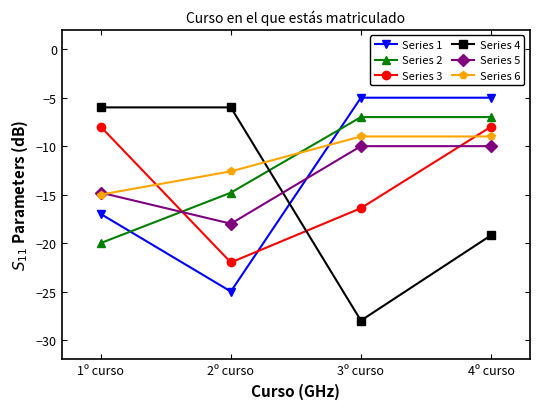

Which category has the lowest value across all series?

3º curso